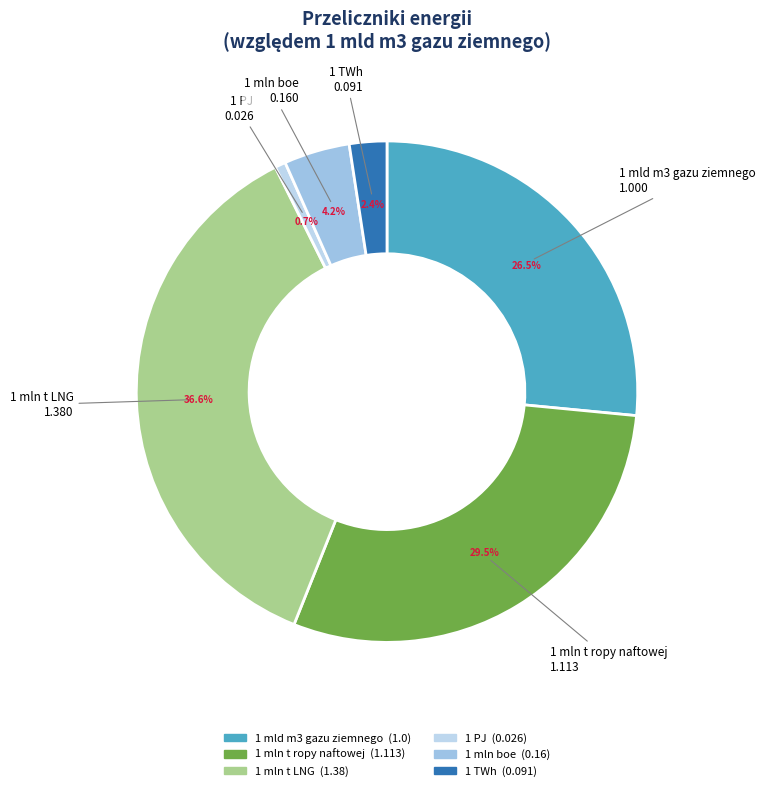

Combined, do 1 TWh and 1 mld m3 gazu ziemnego account for over 50%?

No